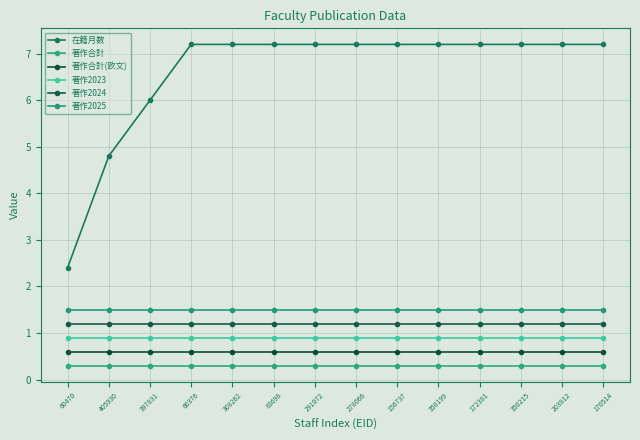

How many lines are shown in the chart?

6